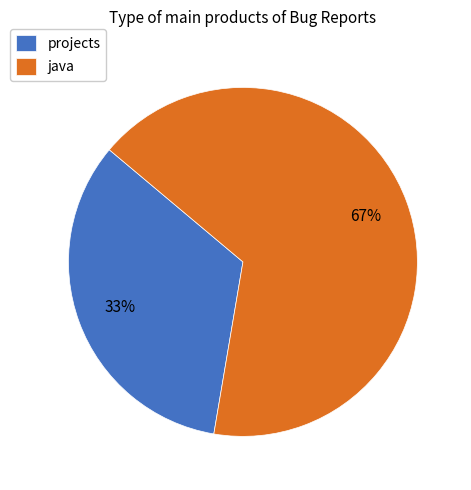

Rank the categories by value from lowest to highest.

projects, java